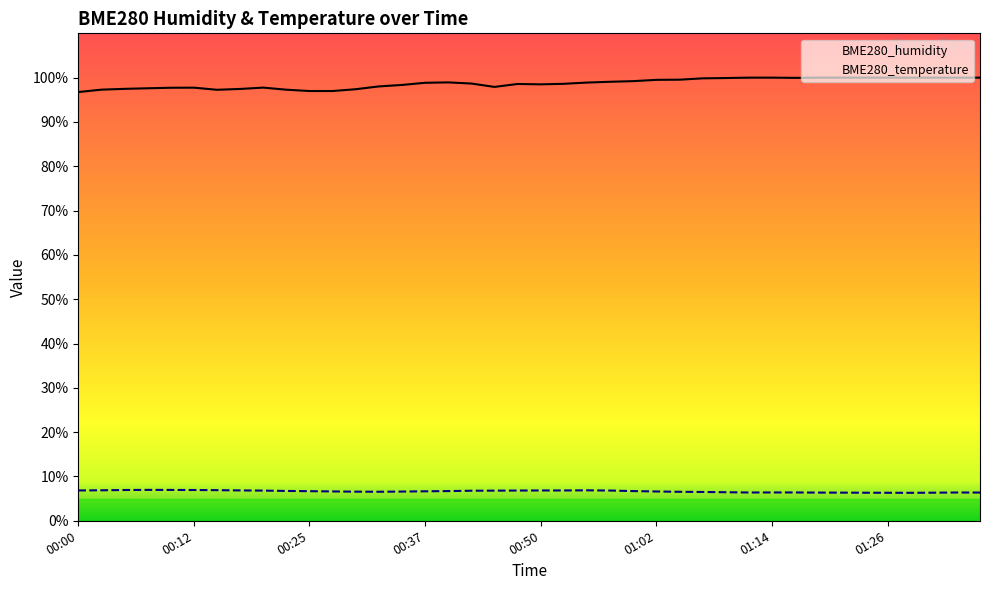

Where is BME280_humidity nearest to the value 98?

00:32